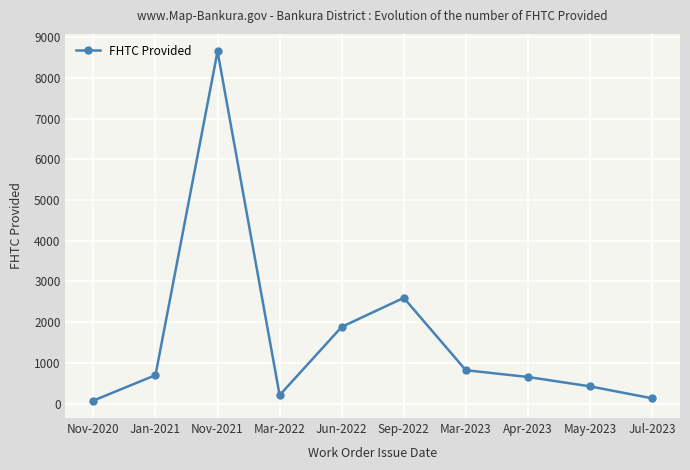

At which category does the chart reach its peak across all series?

Nov-2021